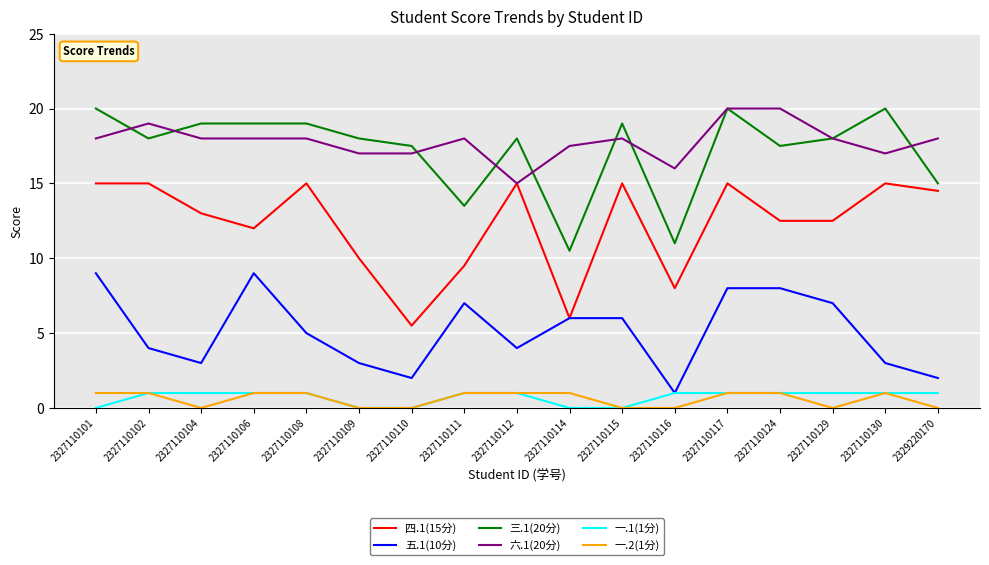

Read the 四.1(15分) value at 2327110117.

15.0